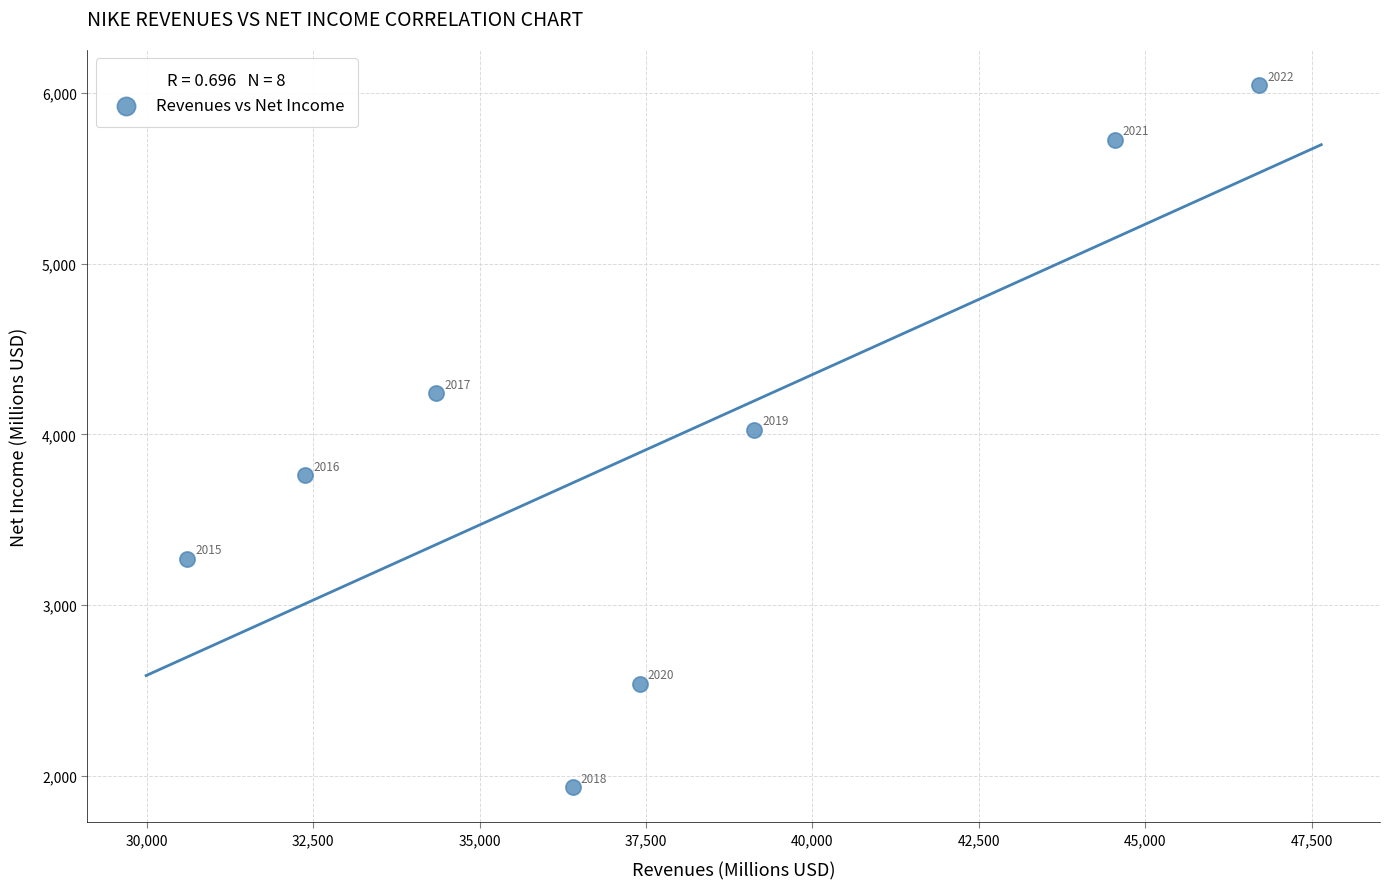

What Y value in the scatter plot is closest to 3989?

4029